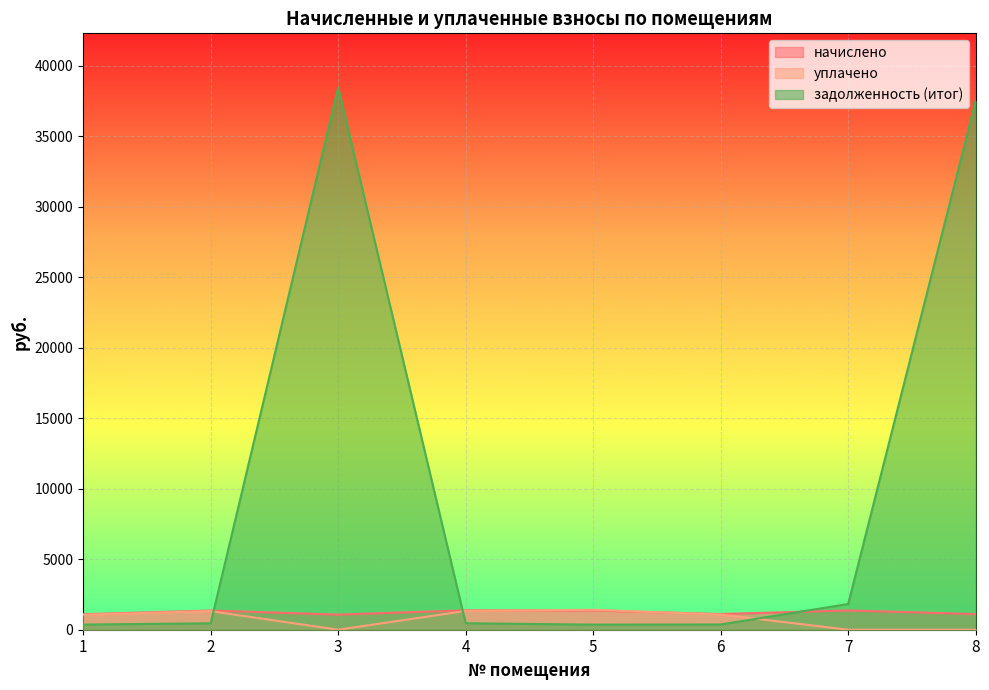

True or false: задолженность (итог) has a value of 657.2 at 4.

False